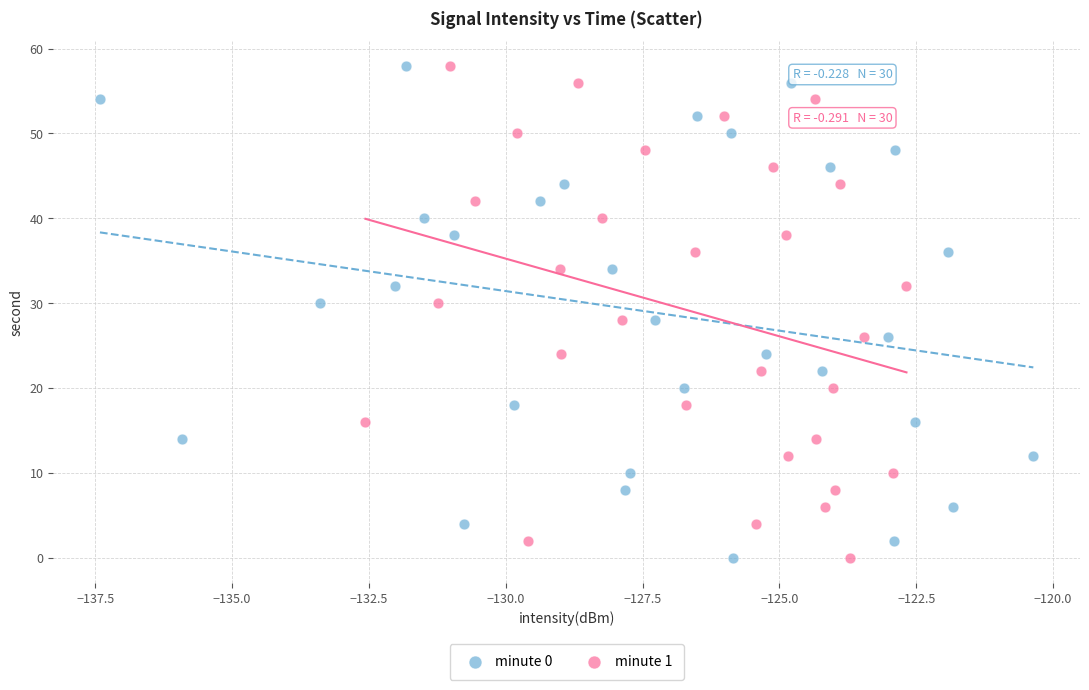

What are all the series names shown in the legend?

minute 0, minute 1